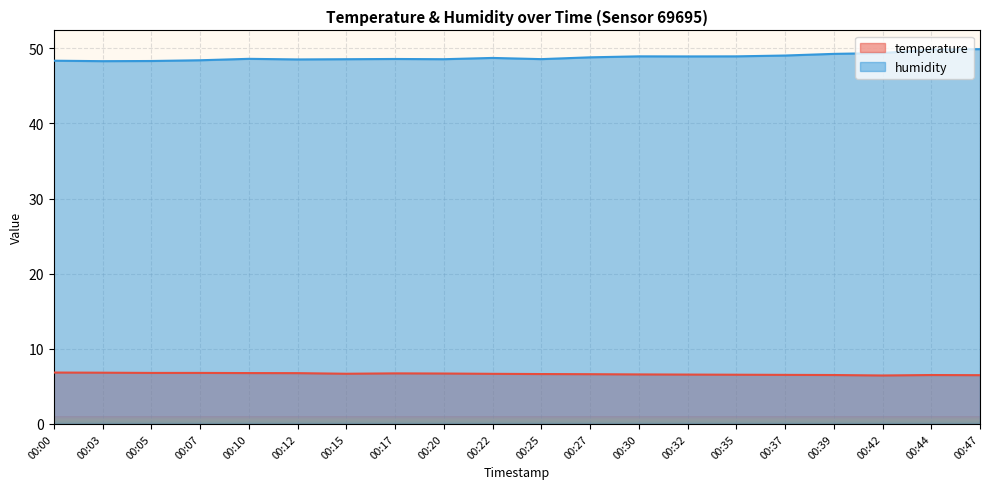

Which category has the highest value in the humidity series?

00:47